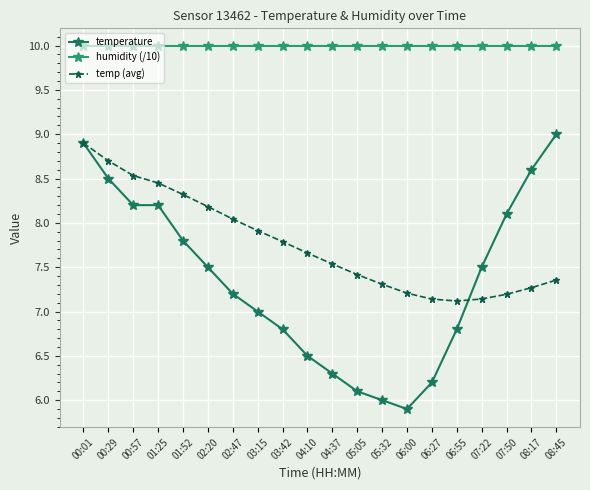

How many lines are shown in the chart?

3